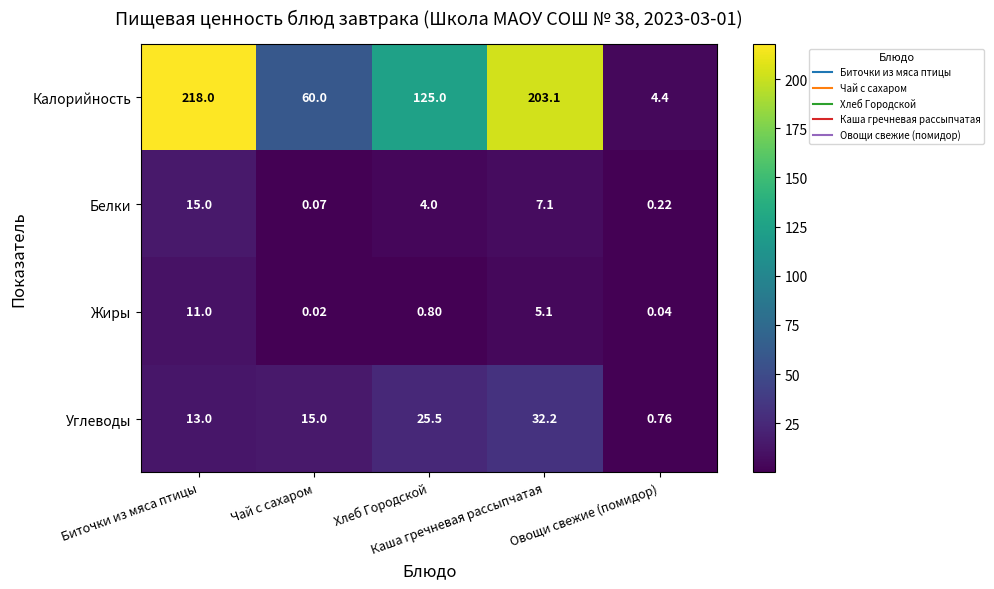

Which series has the widest spread of values?

Калорийность